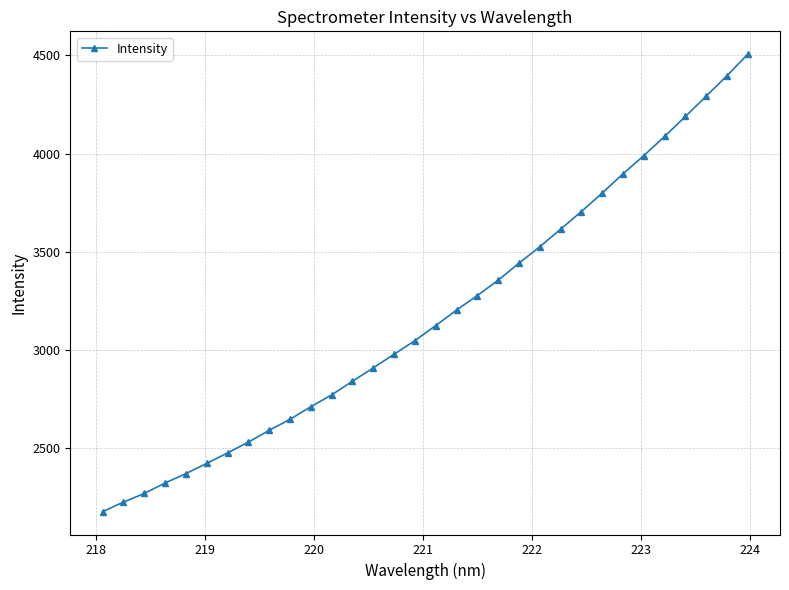

What is the difference between the maximum and minimum values?

2332.2